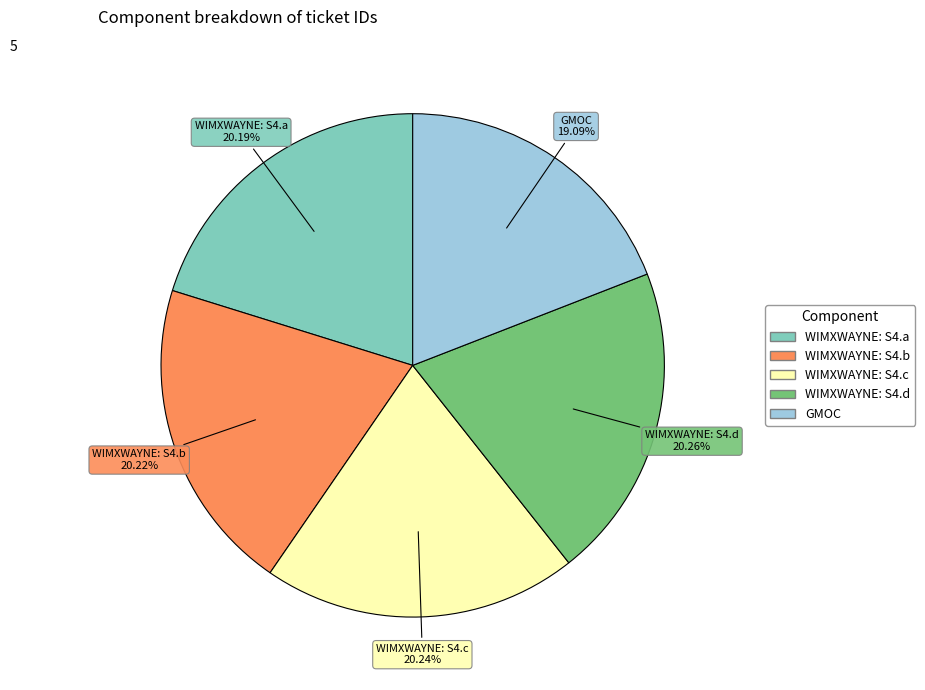

The WIMXWAYNE: S4.a slice represents 20% of the pie. True or false?

True